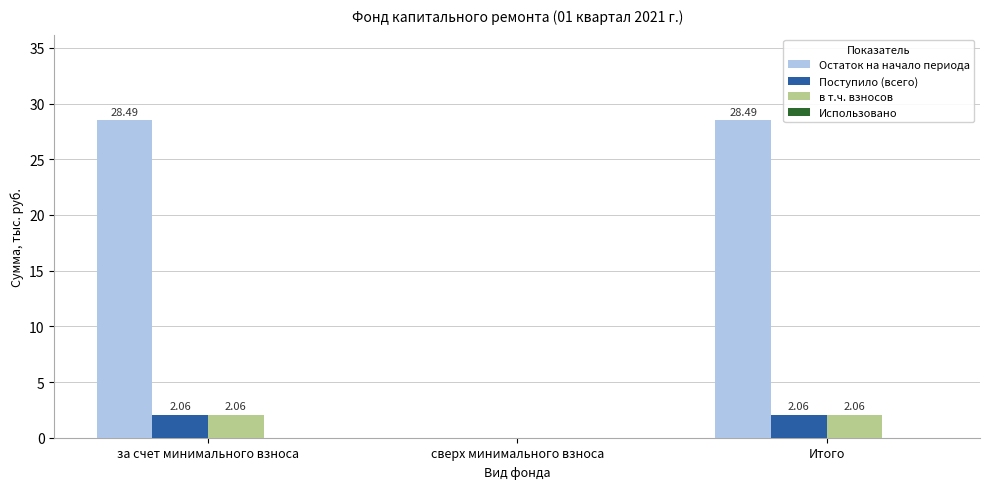

The Остаток на начало периода series shows -9.2 at сверх минимального взноса. True or false?

False